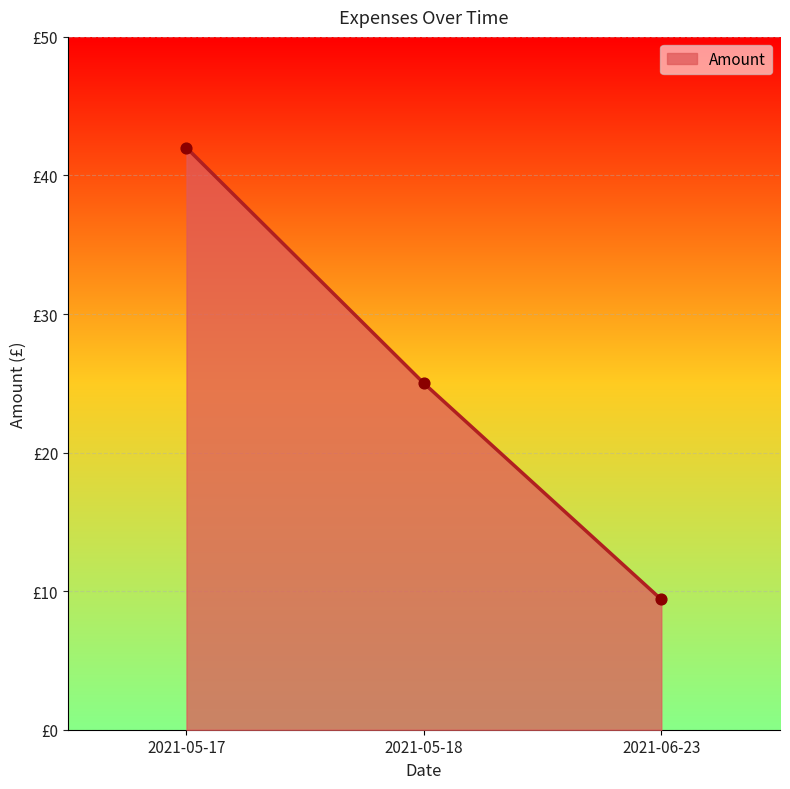

Which has a higher value, 2021-06-23 or 2021-05-17?

2021-05-17